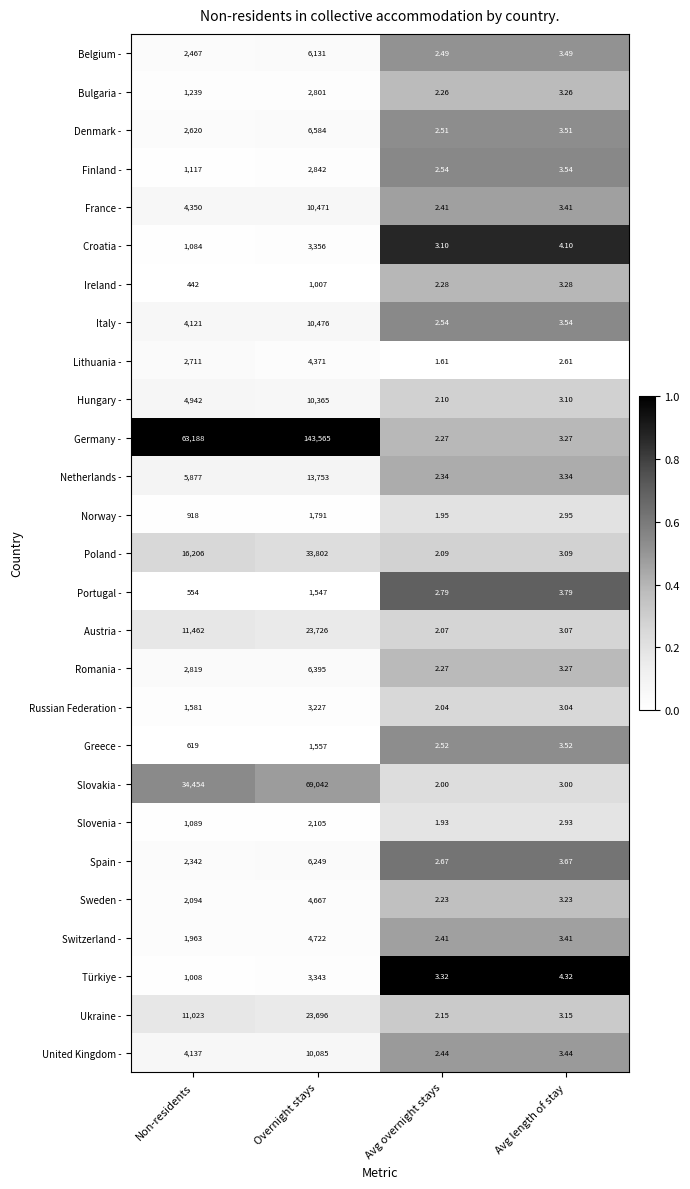

At which label does Türkiye - reach its minimum?

Avg overnight stays